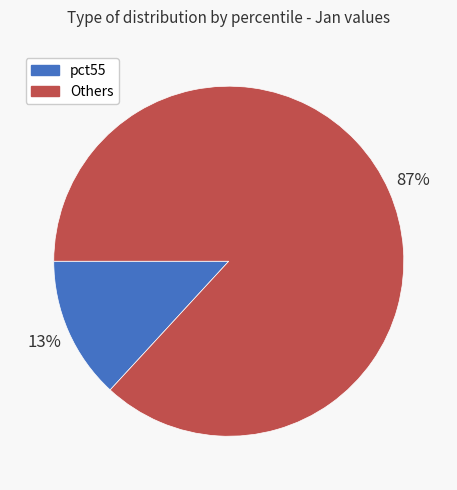

Which slice is the largest?

Others